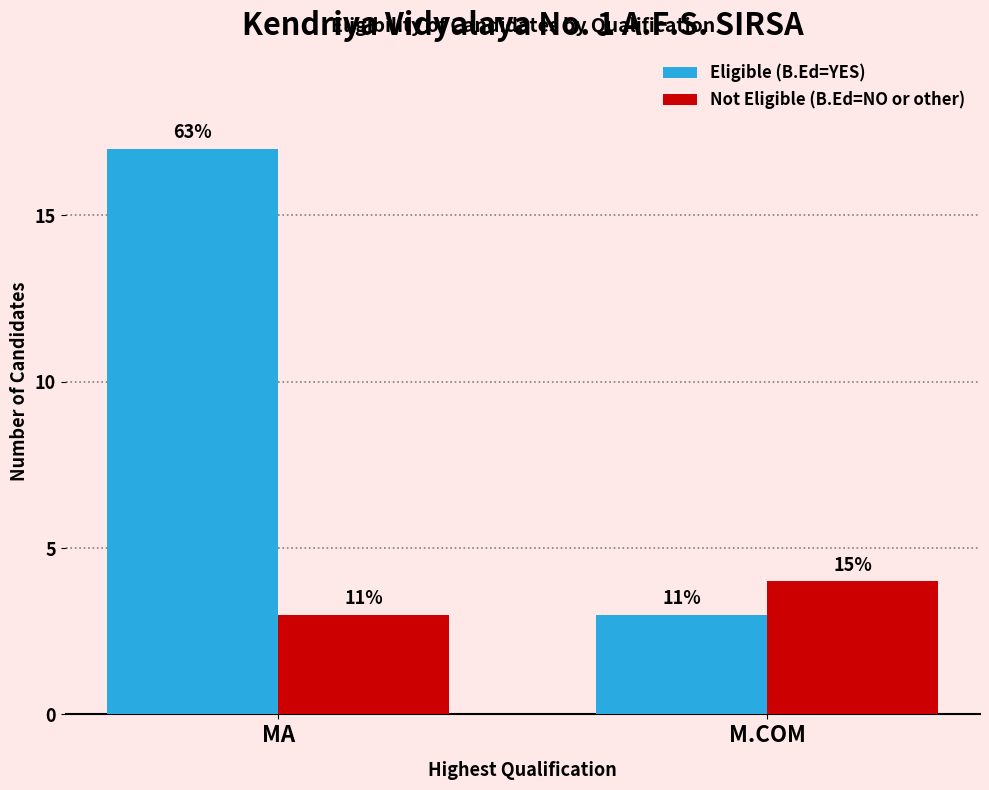

What is the difference between the Eligible (B.Ed=YES) values at MA and M.COM?

14